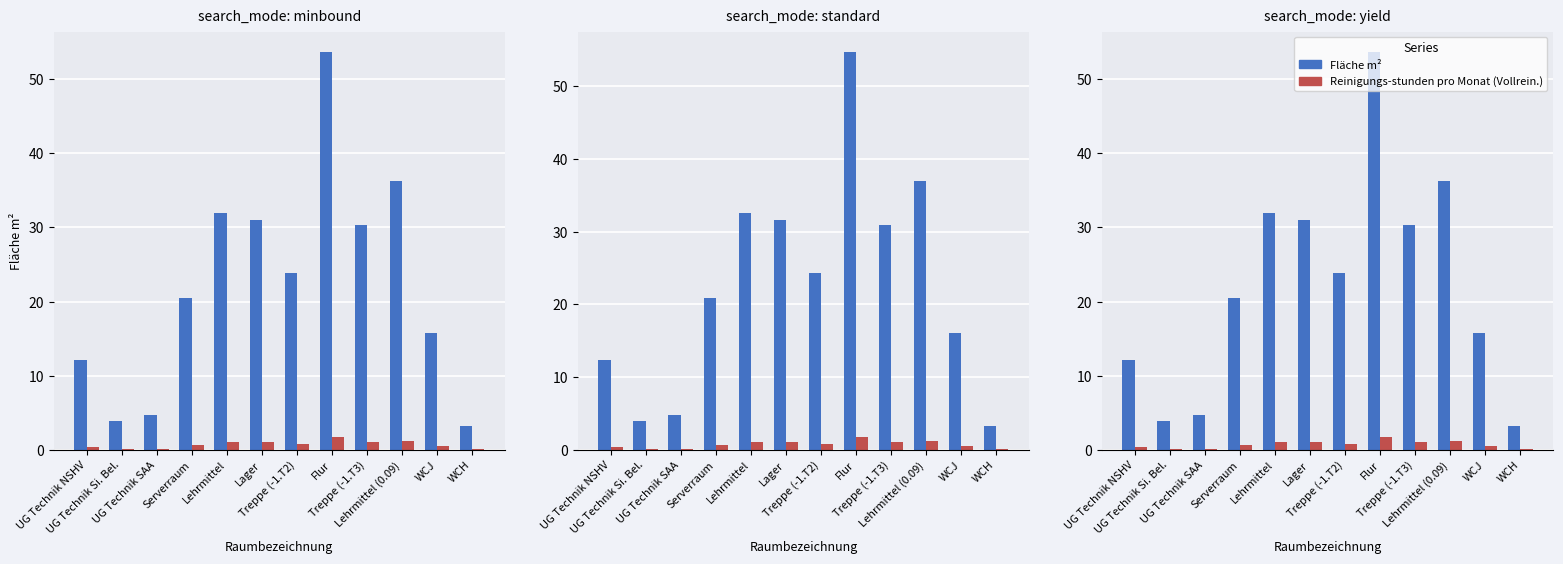

At which label does Reinigungs-stunden pro Monat (Vollrein.) reach its minimum?

WCH